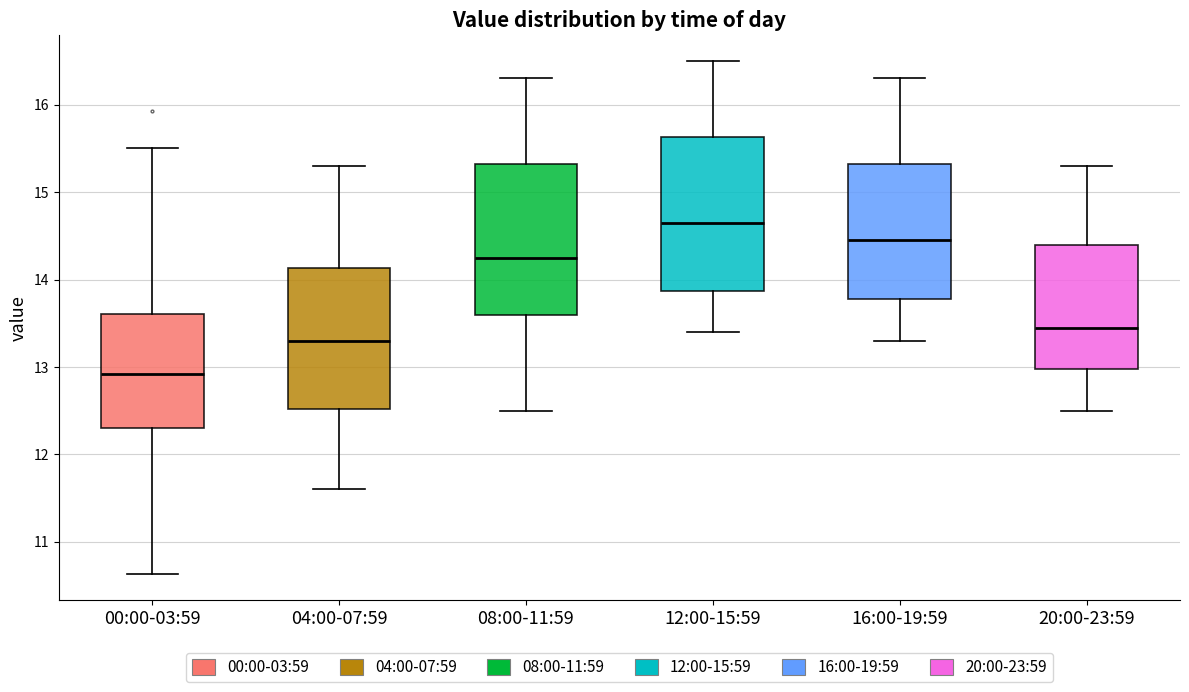

Reading left to right, read every box against the y-axis: the position of its median line, the range the box covers, and the ends of its whiskers. The values are not printed on the chart, so give them approximately, as read against the axis.

00:00-03:59: median 12.9, box 12.3 to 13.6, whiskers 10.6 to 15.5
04:00-07:59: median 13.3, box 12.5 to 14.1, whiskers 11.6 to 15.3
08:00-11:59: median 14.3, box 13.6 to 15.3, whiskers 12.5 to 16.3
12:00-15:59: median 14.7, box 13.9 to 15.6, whiskers 13.4 to 16.5
16:00-19:59: median 14.5, box 13.8 to 15.3, whiskers 13.3 to 16.3
20:00-23:59: median 13.5, box 13.0 to 14.4, whiskers 12.5 to 15.3